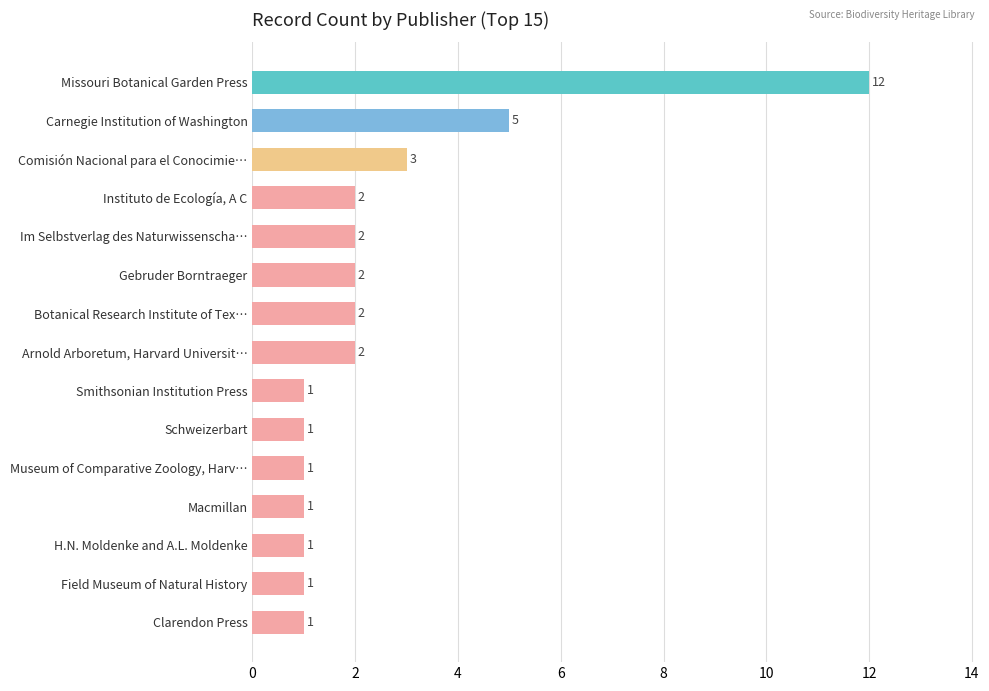

Reading top to bottom, what are all the values shown in this chart?

Missouri Botanical Garden Press=12	Carnegie Institution of Washington=5	Comisión Nacional para el Conocimie…=3	Instituto de Ecología, A C=2	Im Selbstverlag des Naturwissenscha…=2	Gebruder Borntraeger=2	Botanical Research Institute of Tex…=2	Arnold Arboretum, Harvard Universit…=2	Smithsonian Institution Press=1	Schweizerbart=1	Museum of Comparative Zoology, Harv…=1	Macmillan=1	H.N. Moldenke and A.L. Moldenke=1	Field Museum of Natural History=1	Clarendon Press=1